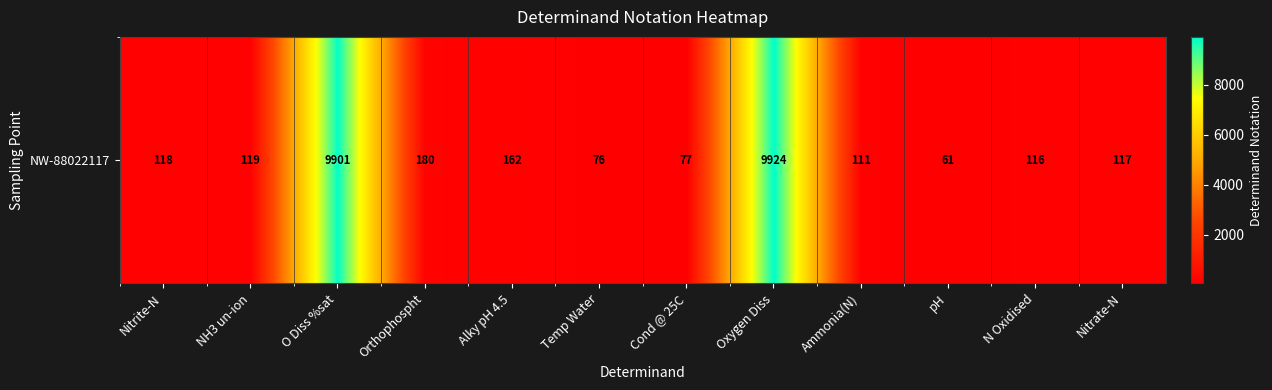

At which label is the value closest to 4992?

Orthophospht